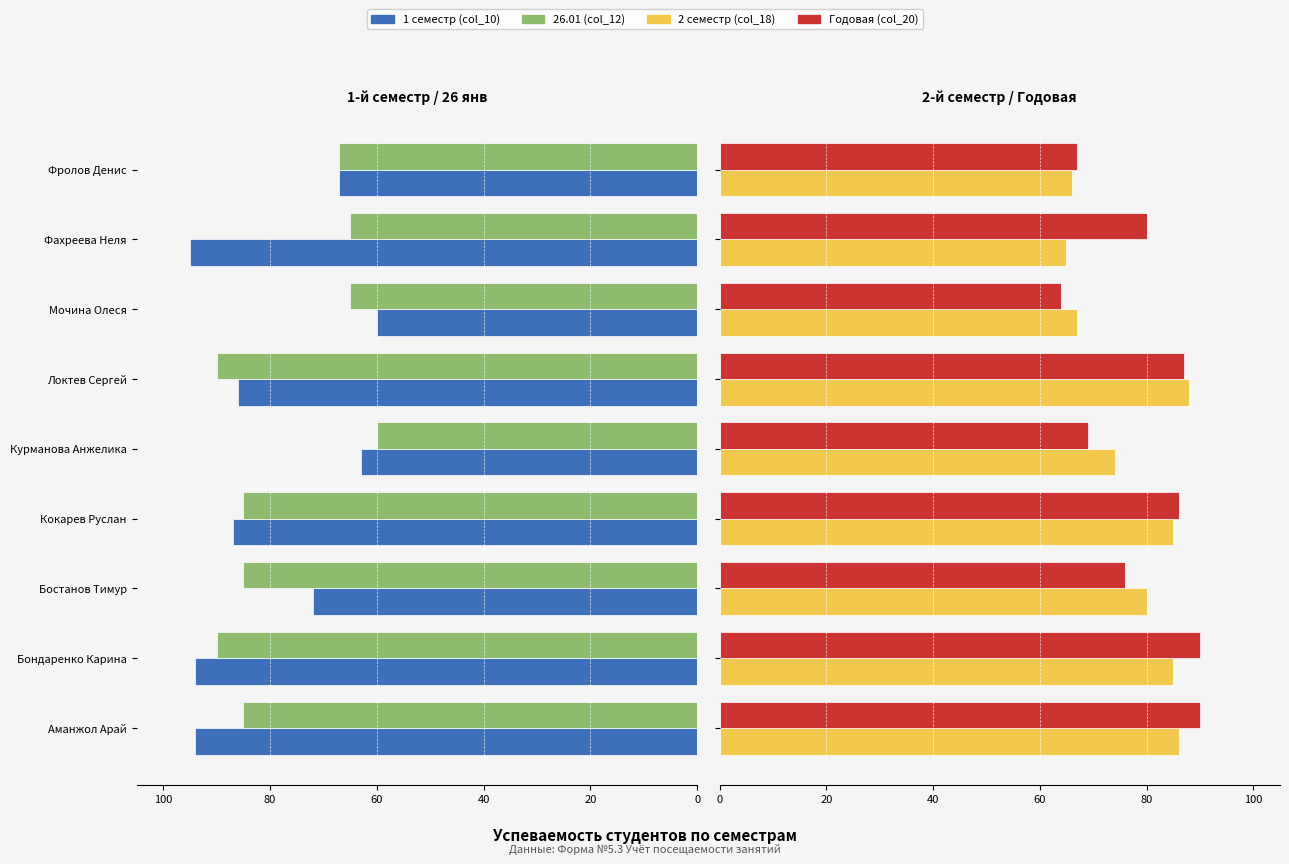

Reading left to right, transcribe all the data shown in this chart.

1 семестр (col_10): -94	-94	-72	-87	-63	-86	-60	-95	-67
26.01 (col_12): -85	-90	-85	-85	-60	-90	-65	-65	-67
2 семестр (col_18): 86	85	80	85	74	88	67	65	66
Годовая (col_20): 90	90	76	86	69	87	64	80	67